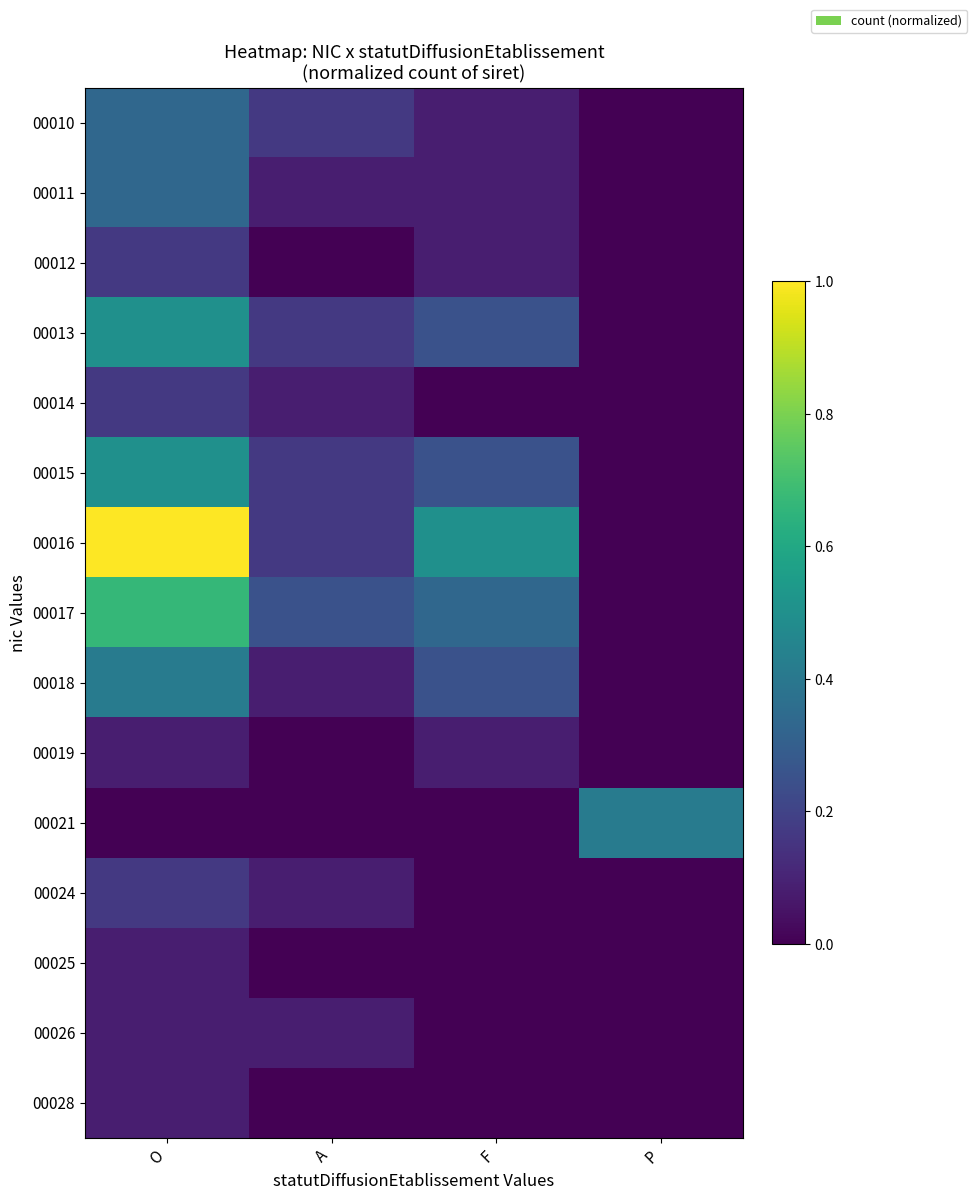

What is the total value across all series at O?

4.6